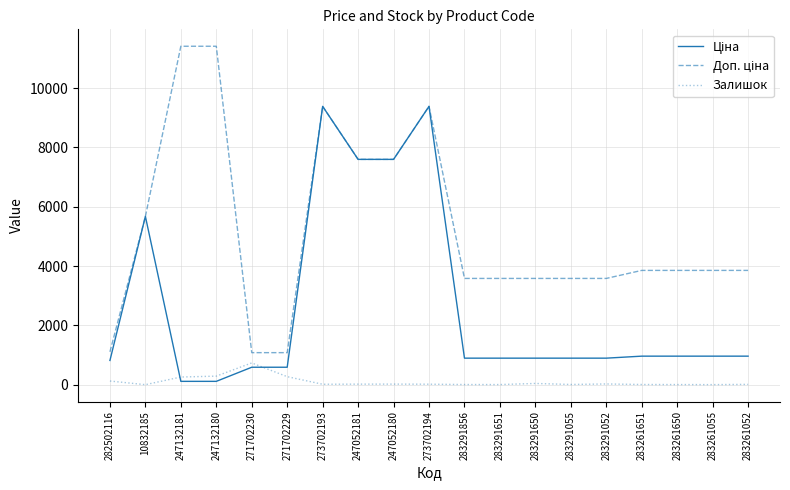

What is the maximum value shown in the chart?

11410.0